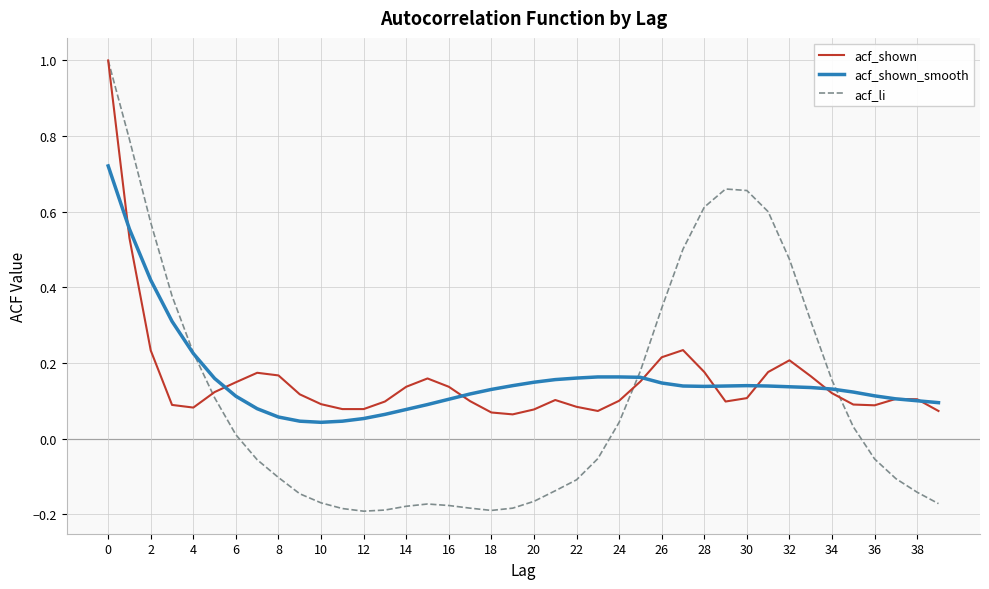

How many lines are shown in the chart?

3